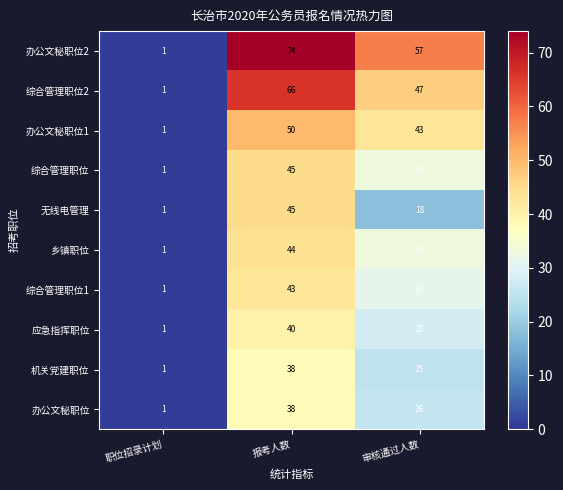

True or false: 办公文秘职位 has a value of 38 at 报考人数.

True